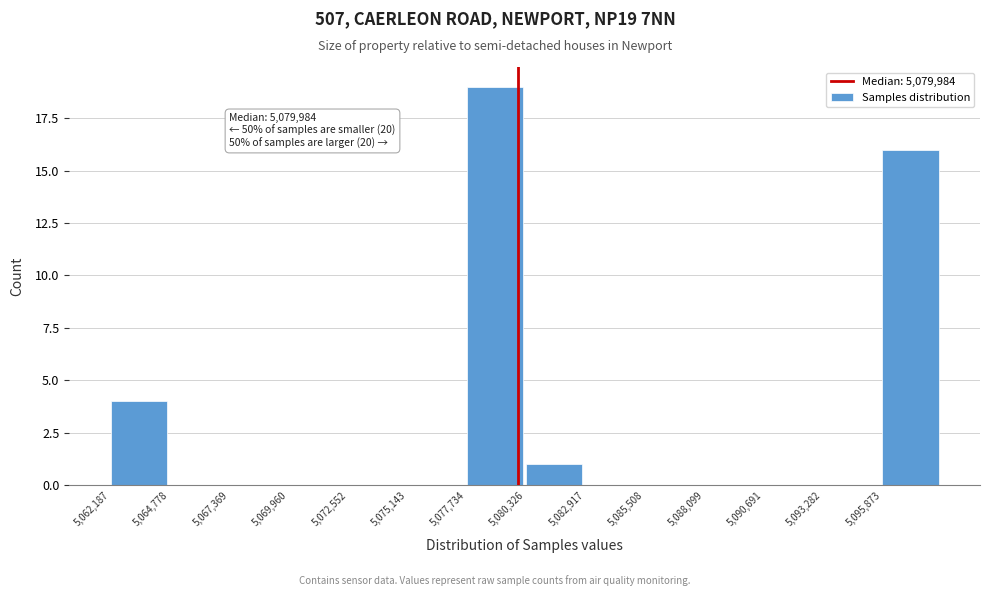

Over which range of the x-axis is the bar tallest?

5077500 to 5080500